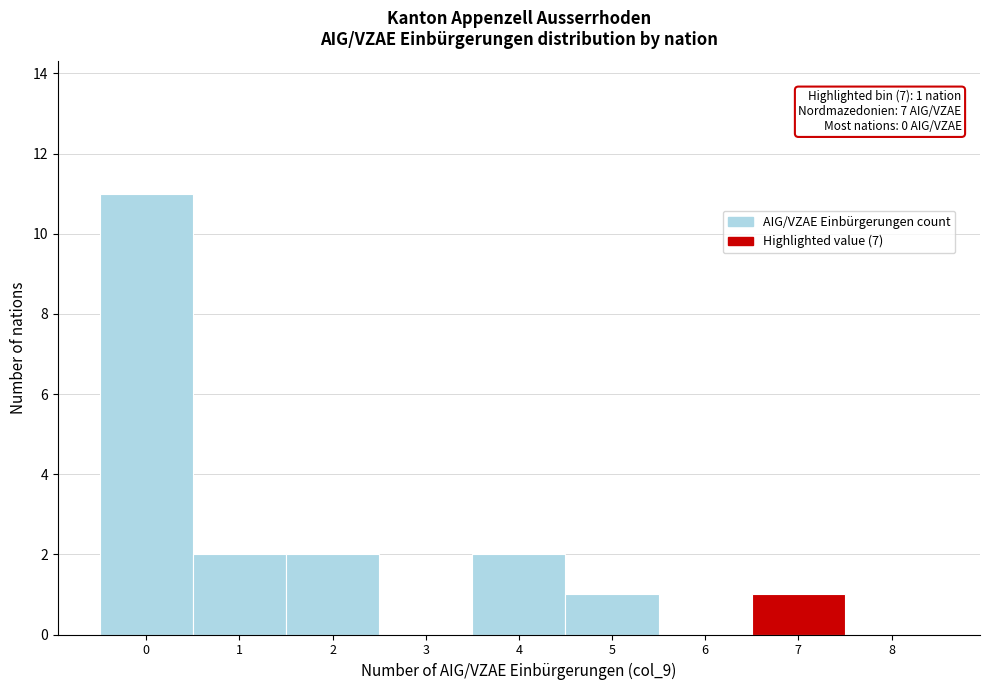

Reading left to right, transcribe all the data shown in this chart.

0=11	1=2	2=2	3=0	4=2	5=1	6=0	7=1	8=0